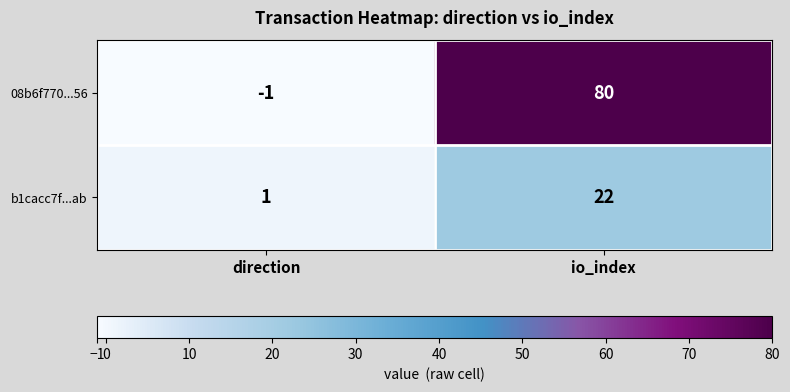

At which category is the sum across all series the highest?

io_index